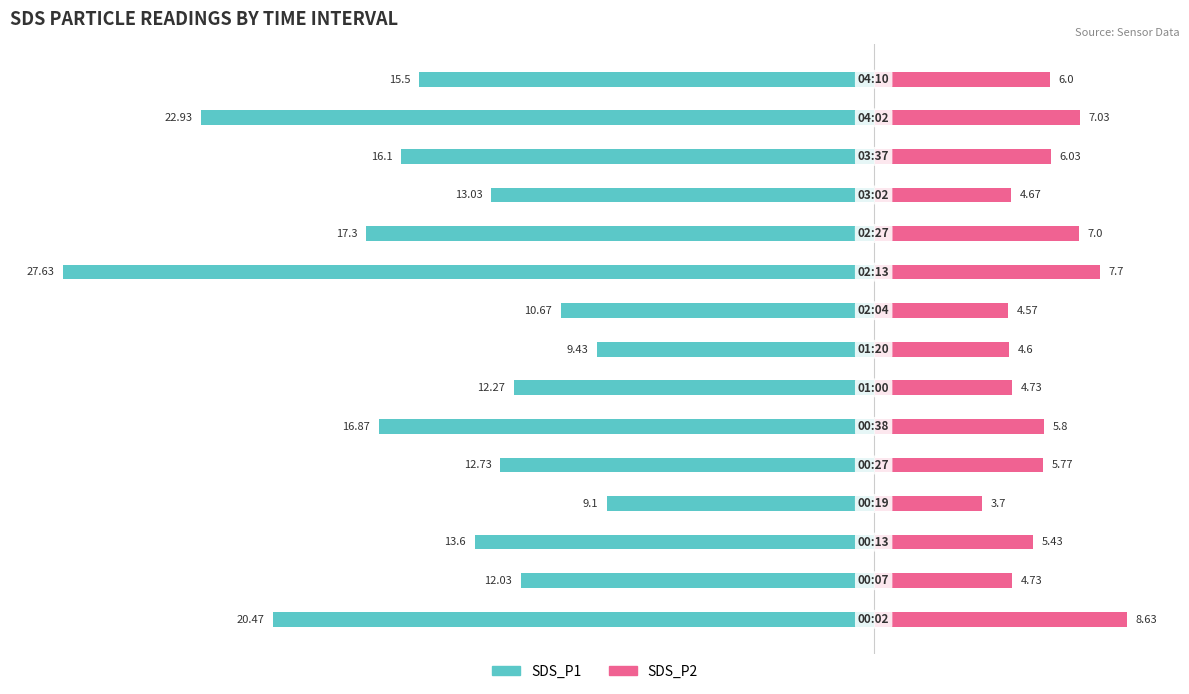

Reading left to right, what are all the values shown in this chart?

SDS_P1: -20.5	-12.0	-13.6	-9.1	-12.7	-16.9	-12.3	-9.4	-10.7	-27.6	-17.3	-13.0	-16.1	-22.9	-15.5
SDS_P2: 8.6	4.7	5.4	3.7	5.8	5.8	4.7	4.6	4.6	7.7	7.0	4.7	6.0	7.0	6.0